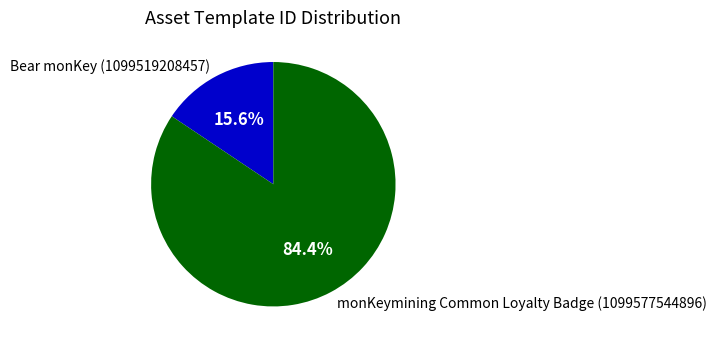

Which category has the biggest portion of the pie?

monKeymining Common Loyalty Badge (1099577544896)